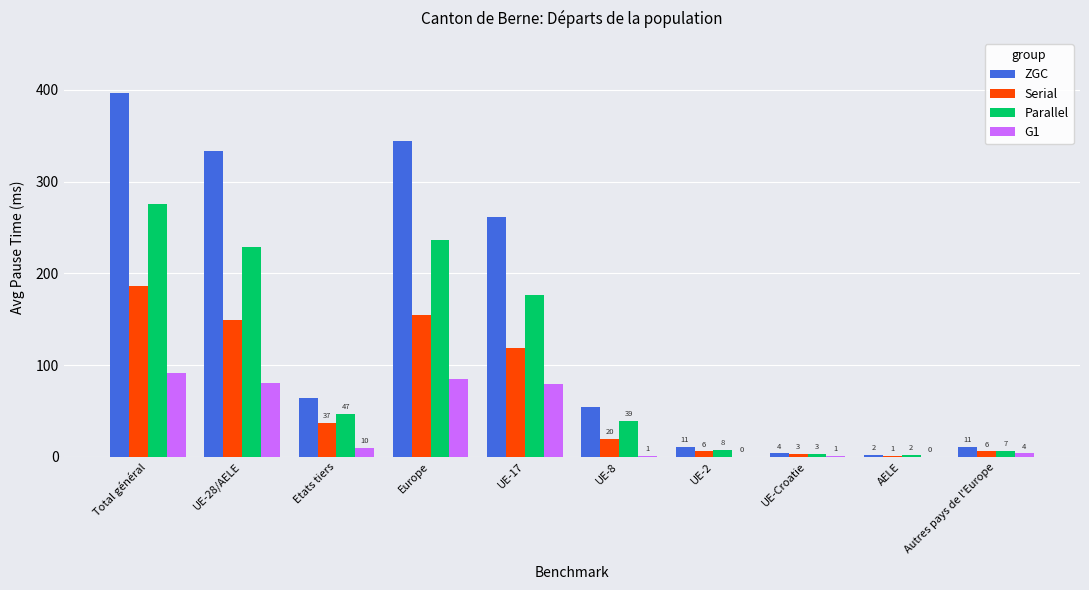

What is the sum of all Serial values?

682